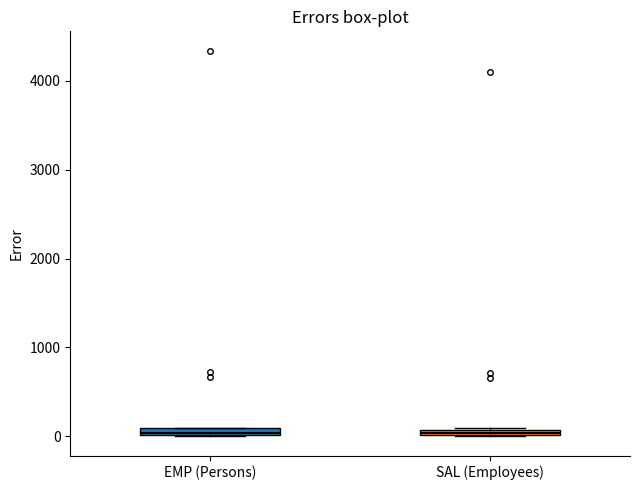

Where is the lower edge of the box for EMP (Persons) on the y-axis? The values are not printed on the chart, so give them approximately, as read against the axis.

0